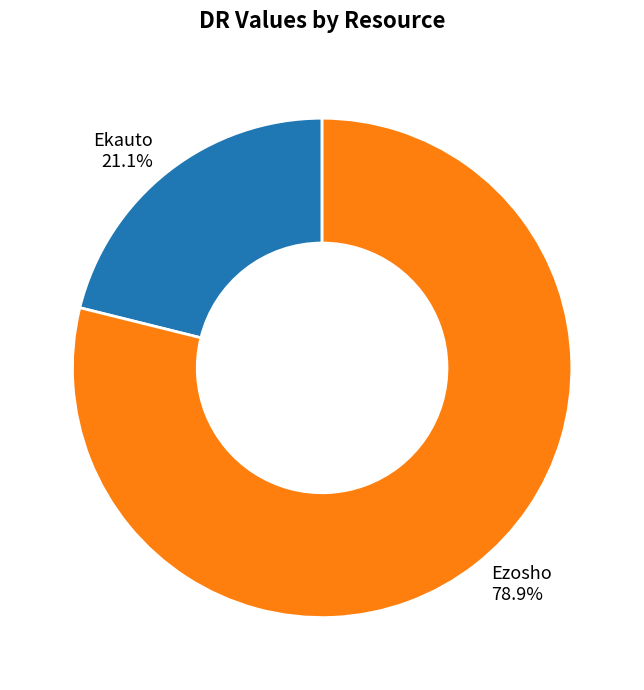

To the nearest percent, what portion does Ezosho represent?

79%